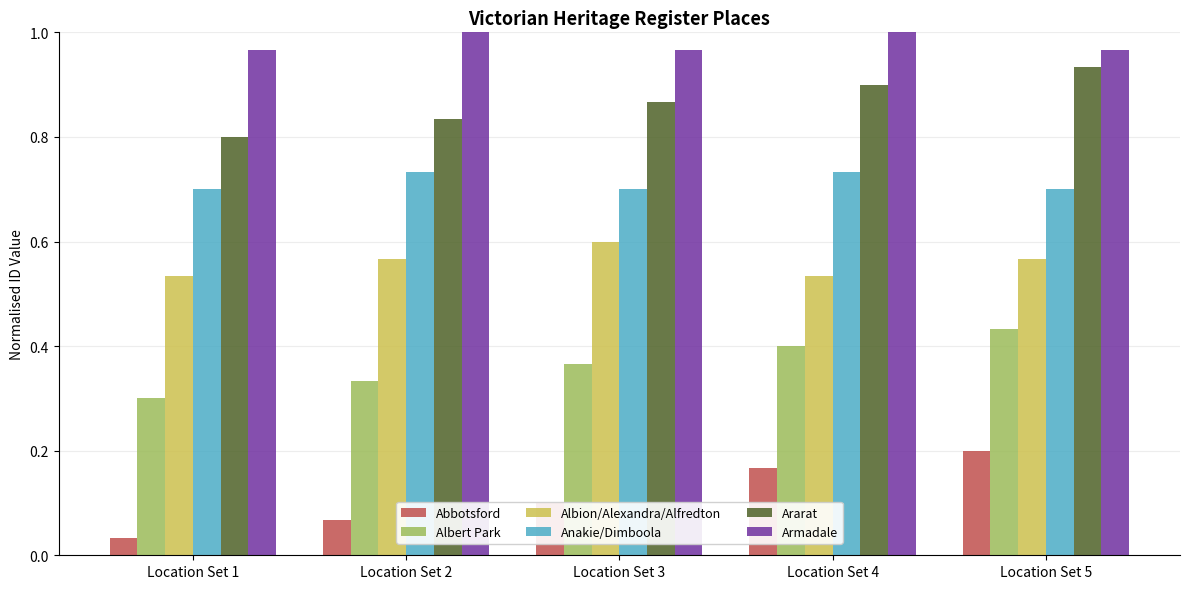

At which category is the sum across all series the highest?

Location Set 5